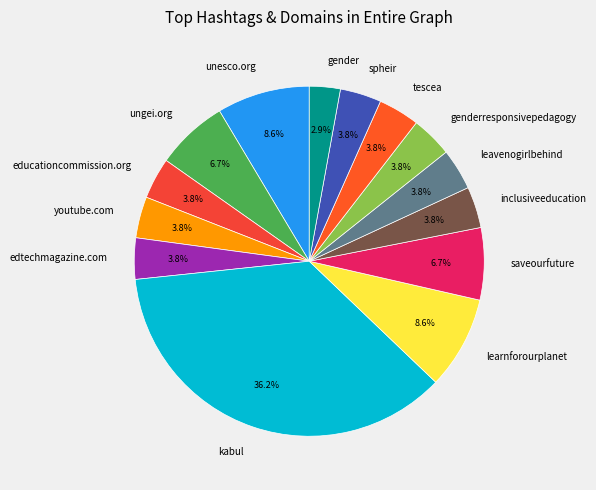

Is leavenogirlbehind the majority of the pie?

No